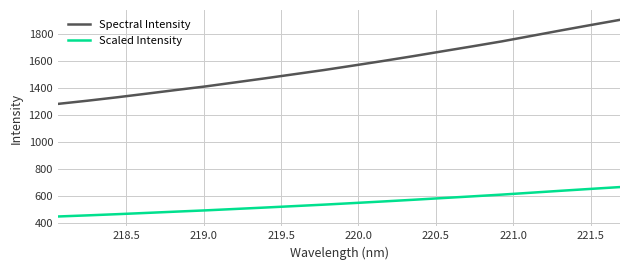

List the series in order of their overall mean, lowest first.

Scaled Intensity, Spectral Intensity